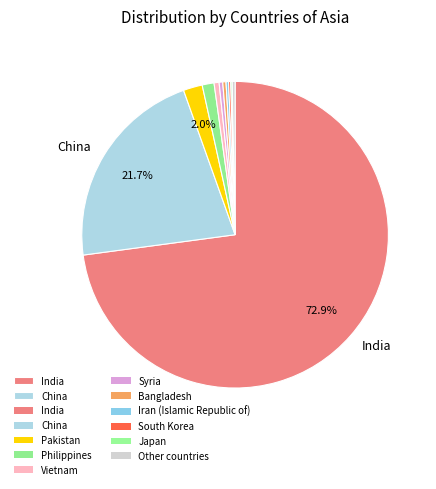

How many segments does this pie chart have?

11